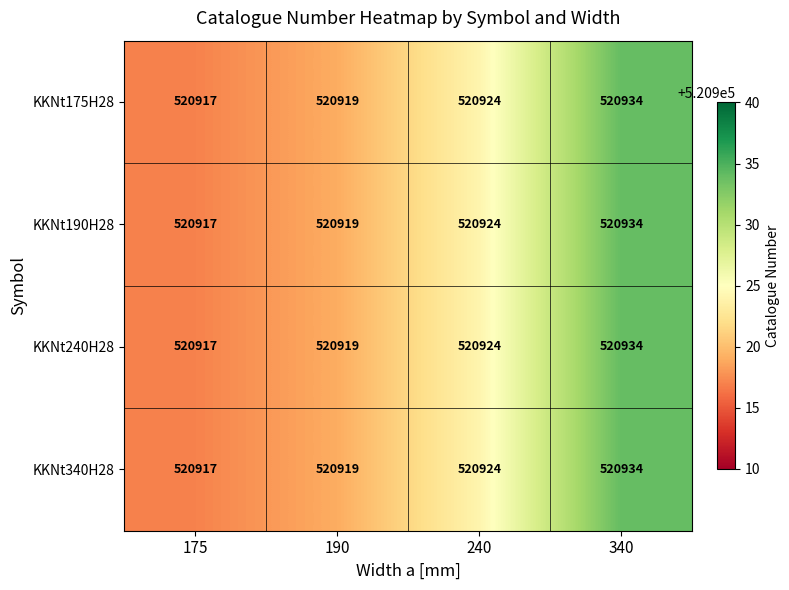

Reading right to left, what are all the values shown in this chart?

KKNt175H28: 340=520934	240=520924	190=520919	175=520917
KKNt190H28: 340=520934	240=520924	190=520919	175=520917
KKNt240H28: 340=520934	240=520924	190=520919	175=520917
KKNt340H28: 340=520934	240=520924	190=520919	175=520917